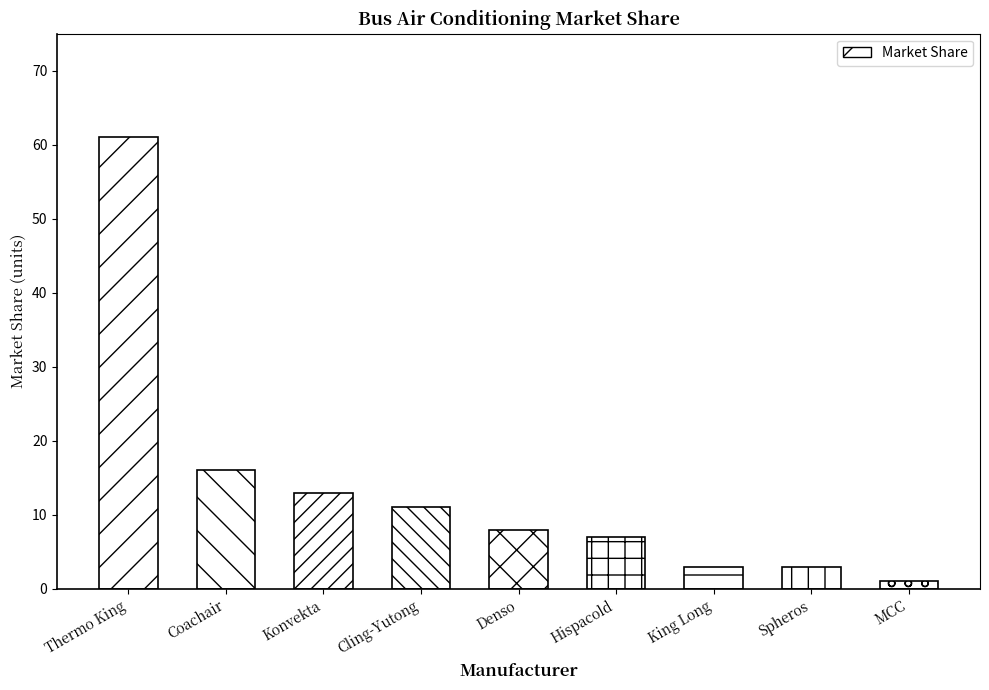

What position from the left is Thermo King?

1